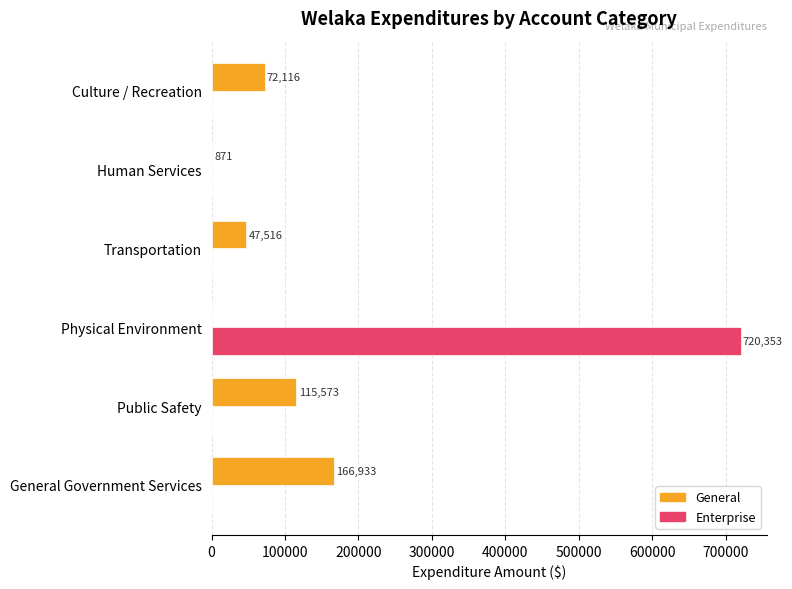

What is the sum of all Enterprise values?

720353